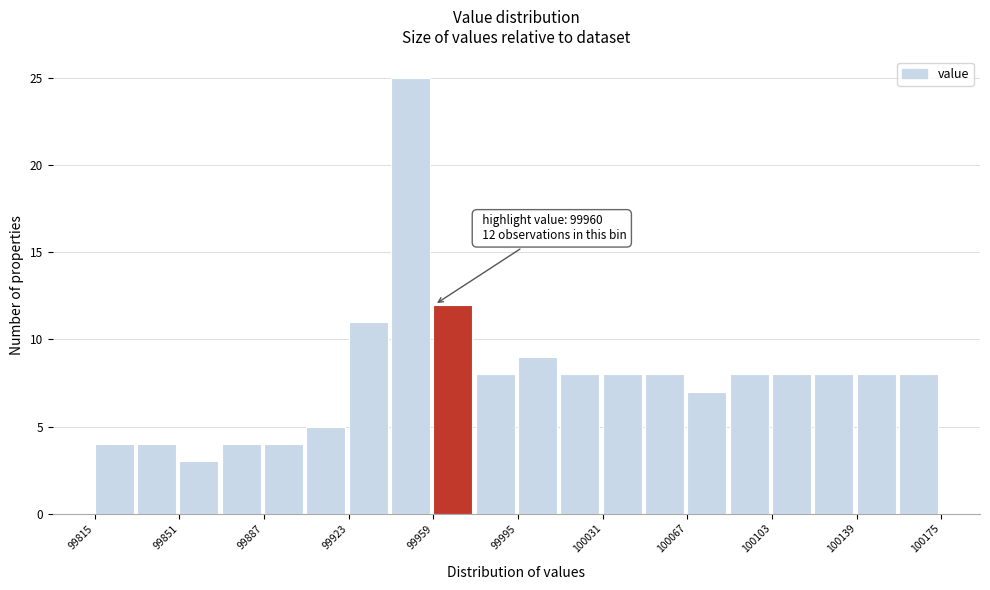

Around what value on the x-axis is the tallest bar? Give the approximate position of its centre, as read against the axis.

99950